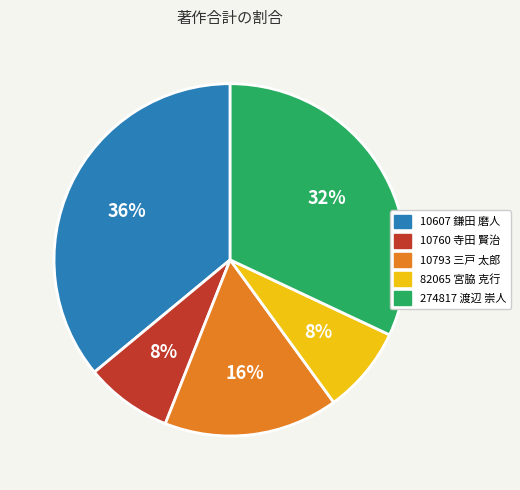

To the nearest percent, what is the average slice percentage?

20%